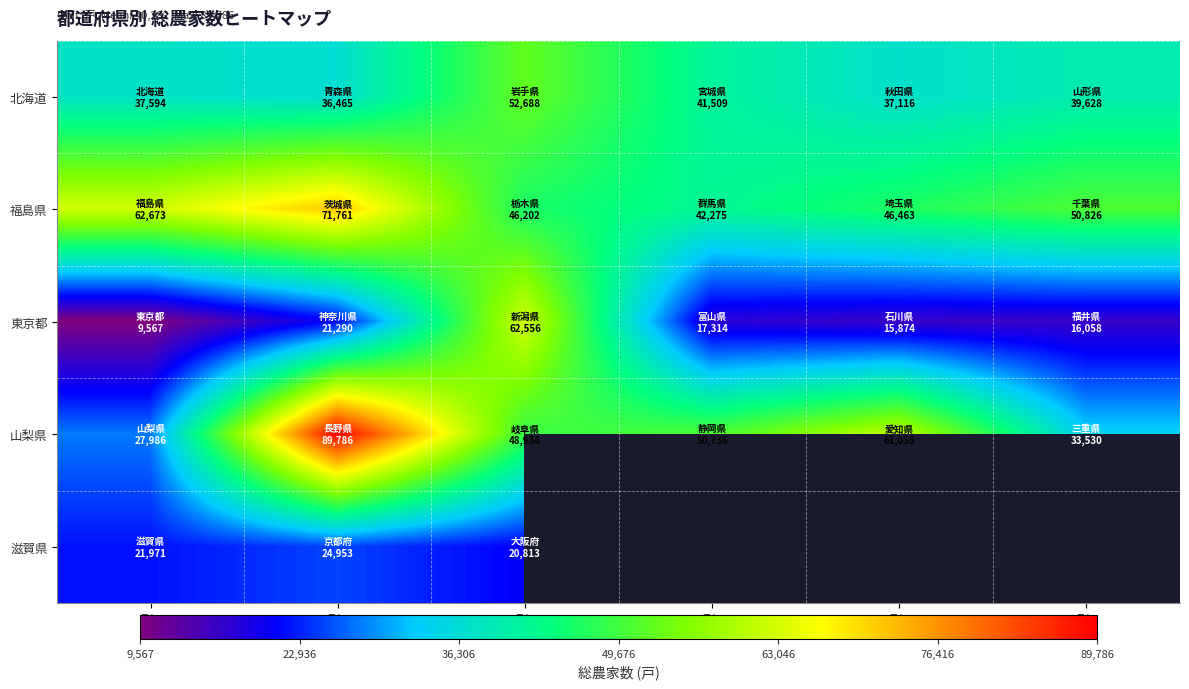

Is the value of 滋賀県 at 列1 greater than the value of 福島県 at 列1?

No